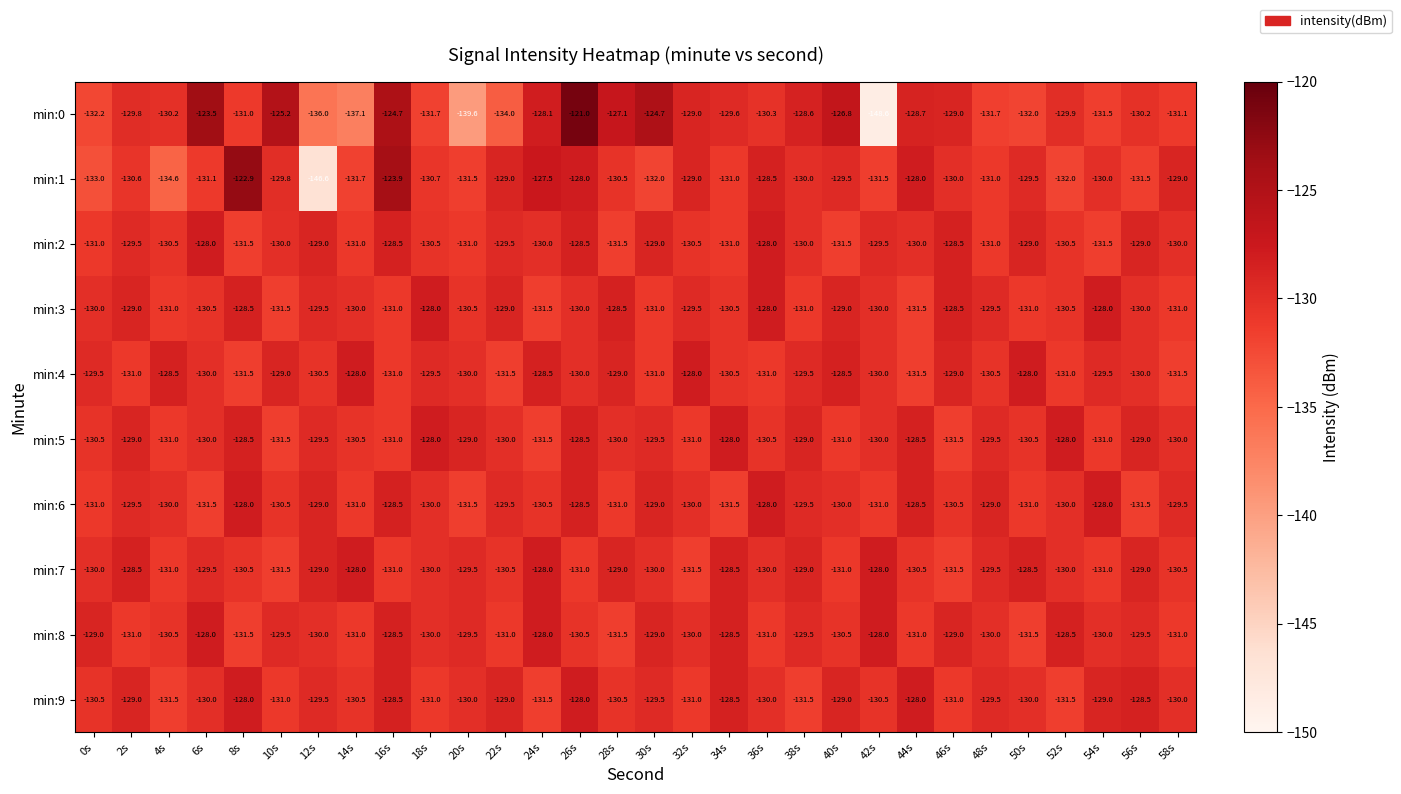

The min:6 series shows -82.5 at 6s. True or false?

False